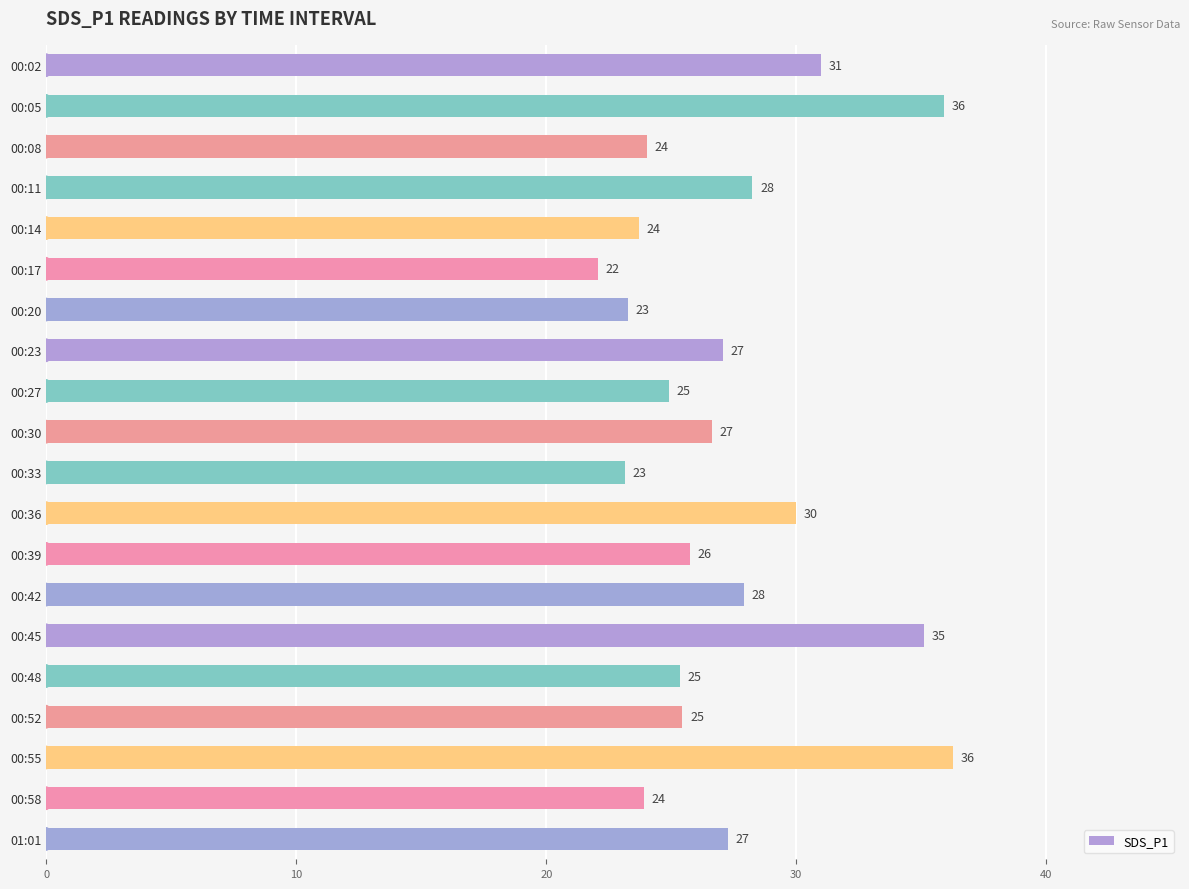

What is the label of the 14th bar from the bottom?

00:20